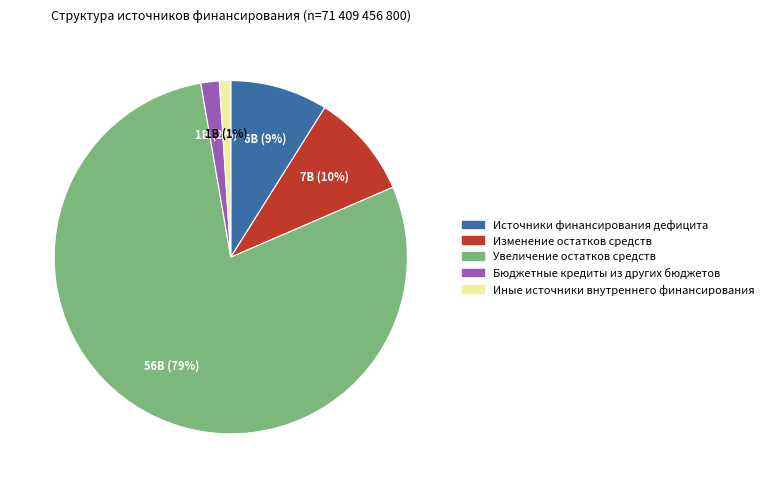

Which category has the smallest portion of the pie?

Иные источники внутреннего финансирования